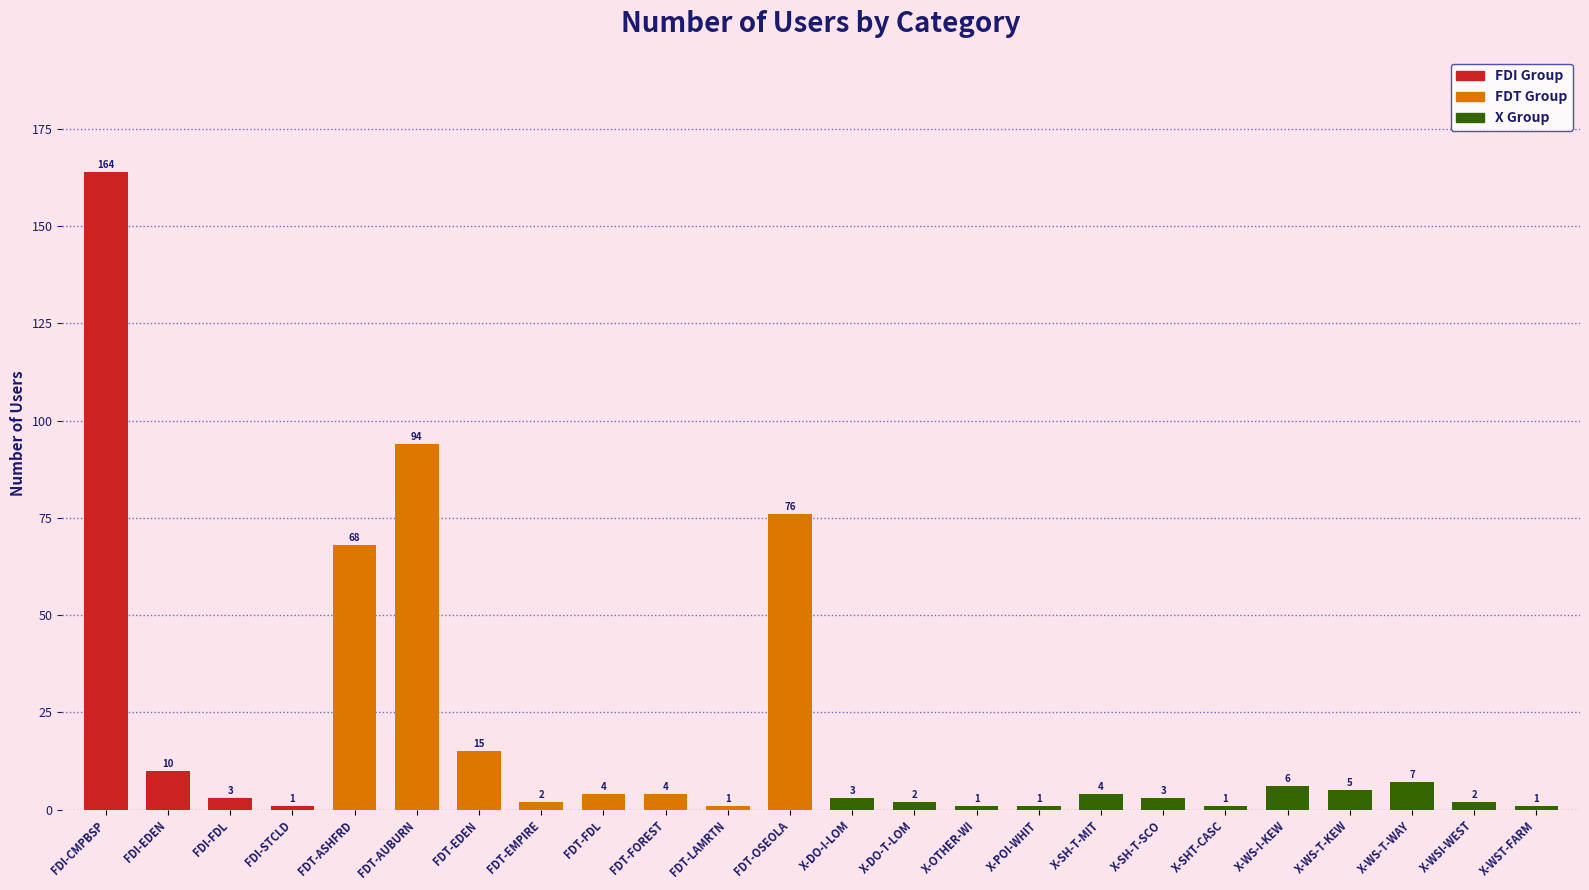

What is the label of the 18th bar from the right?

FDT-EDEN